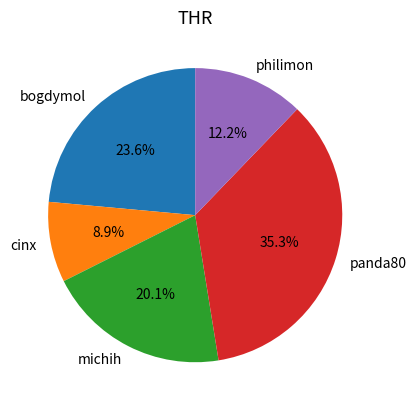

The cinx slice represents 1% of the pie. True or false?

False